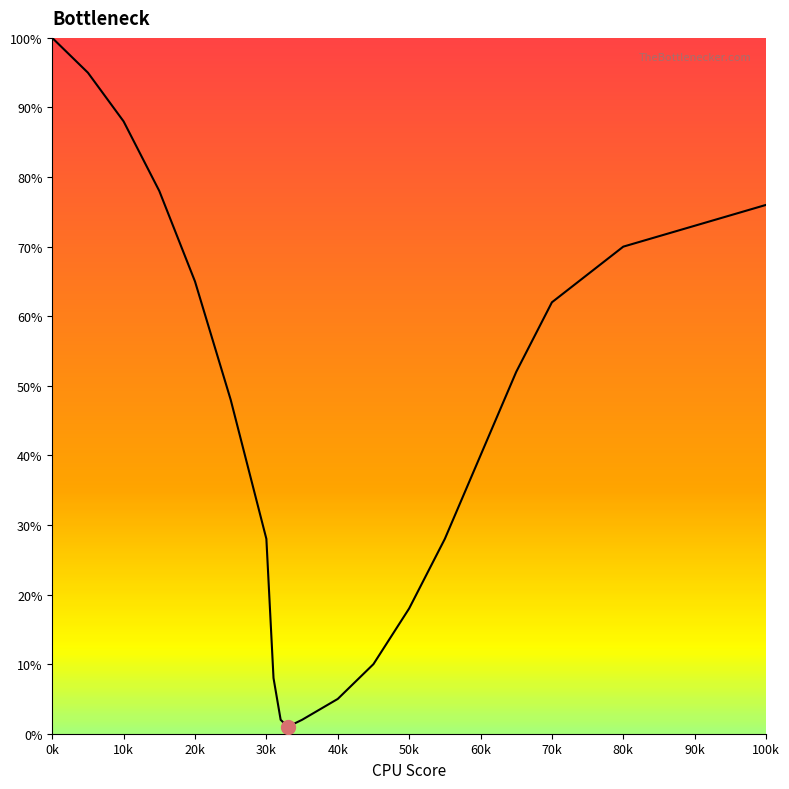

True or false: there are more than 1 points higher than both neighbors.

False